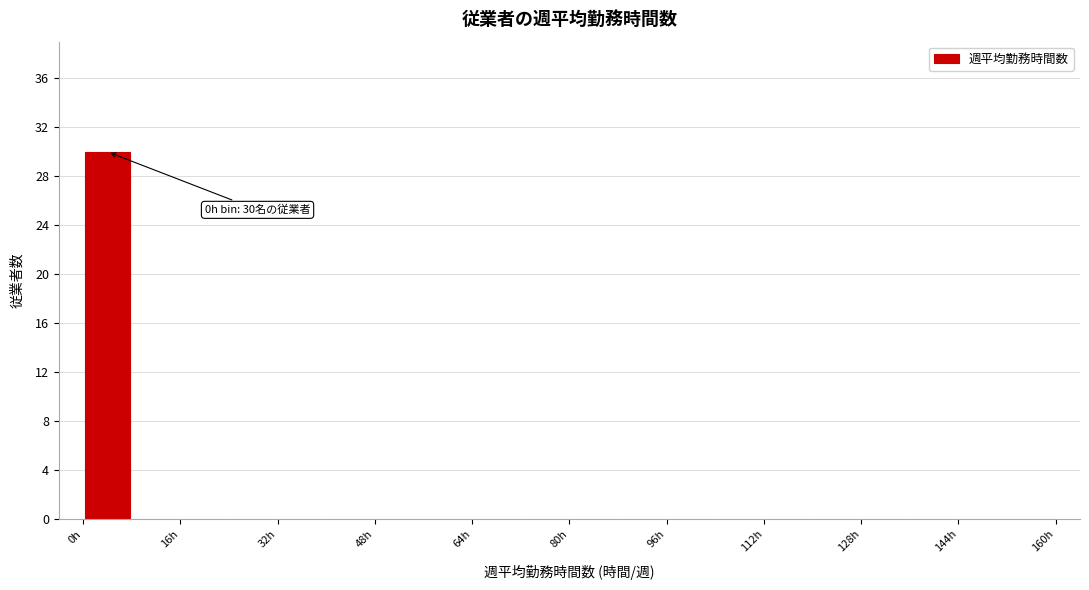

Which range on the x-axis has the tallest bar?

0 to 8